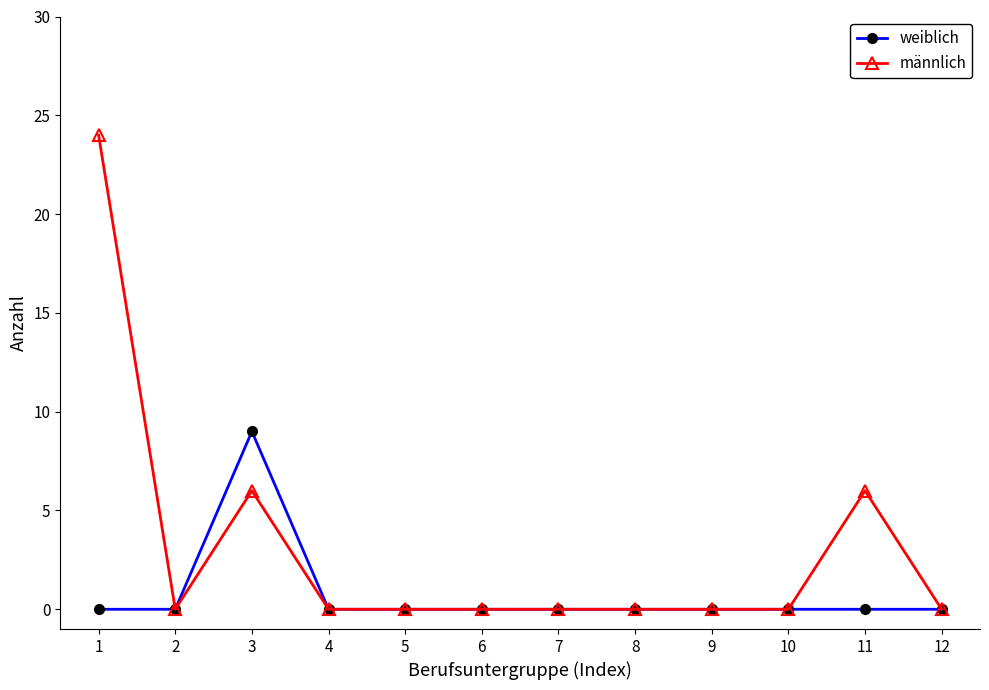

What is the average value of the weiblich series?

1